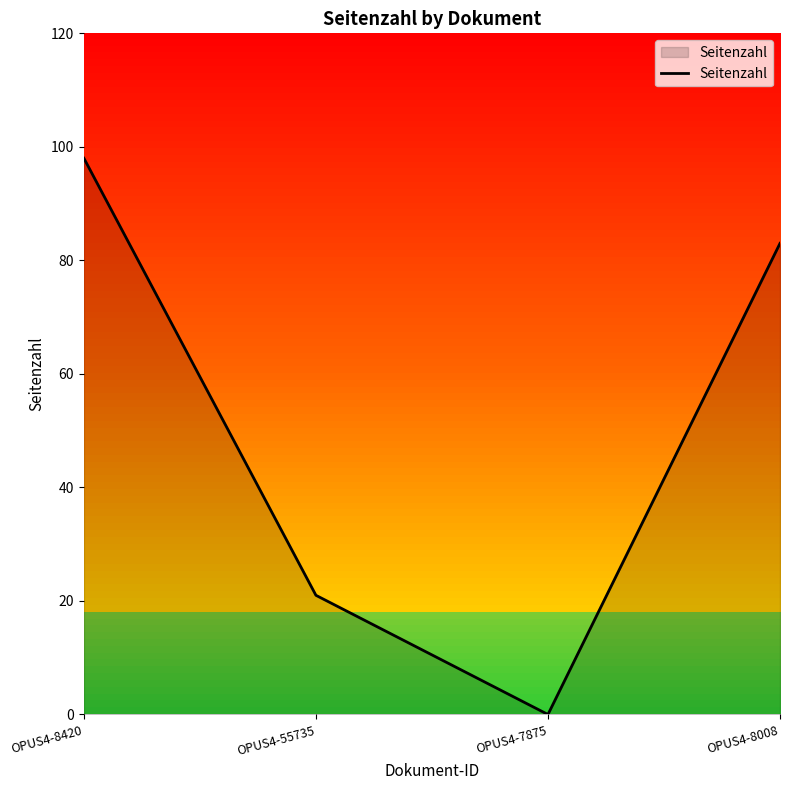

What is the approximate value at OPUS4-55735, to the nearest 5?

20